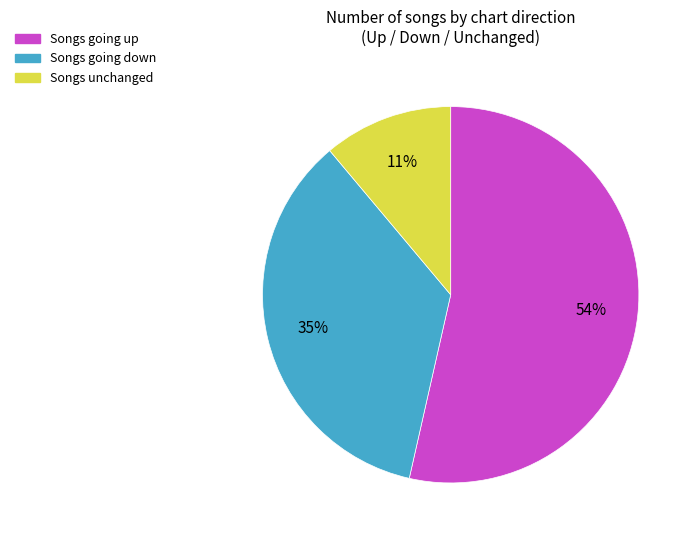

To the nearest percent, what is the average slice percentage?

33%